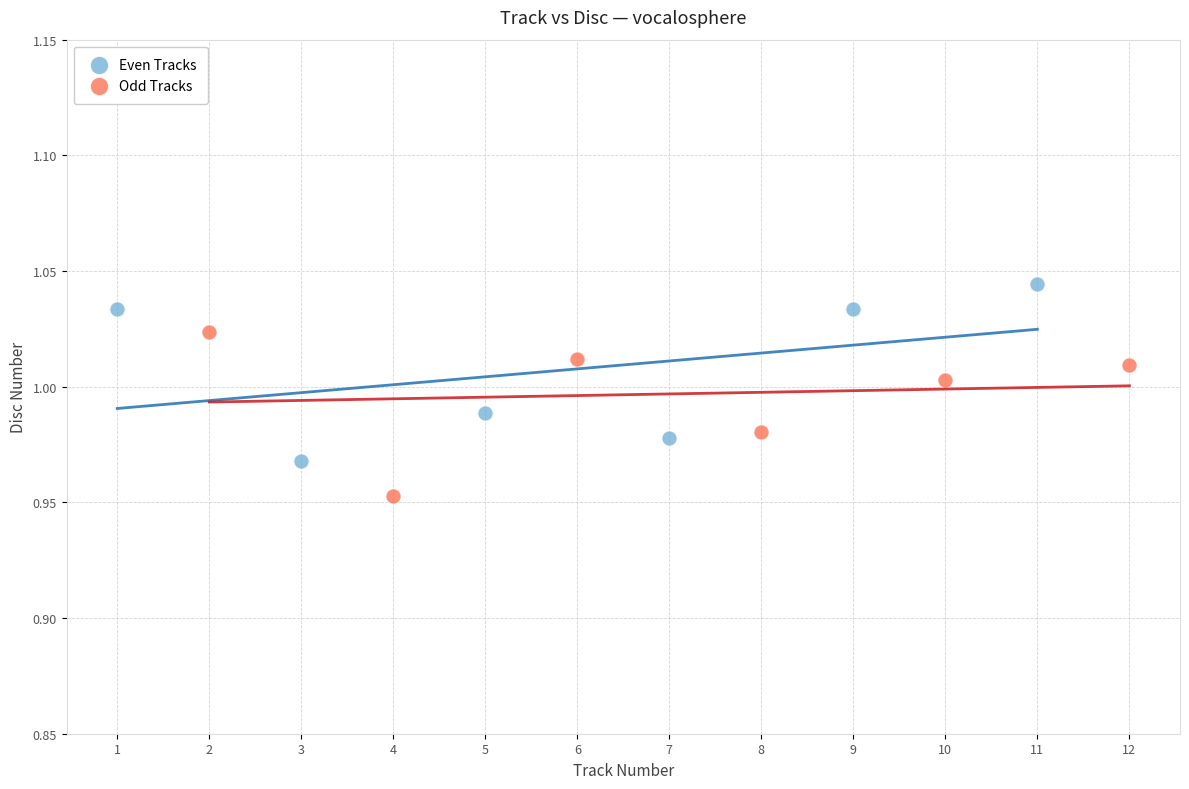

Which series contains the lowest Y value?

Odd Tracks